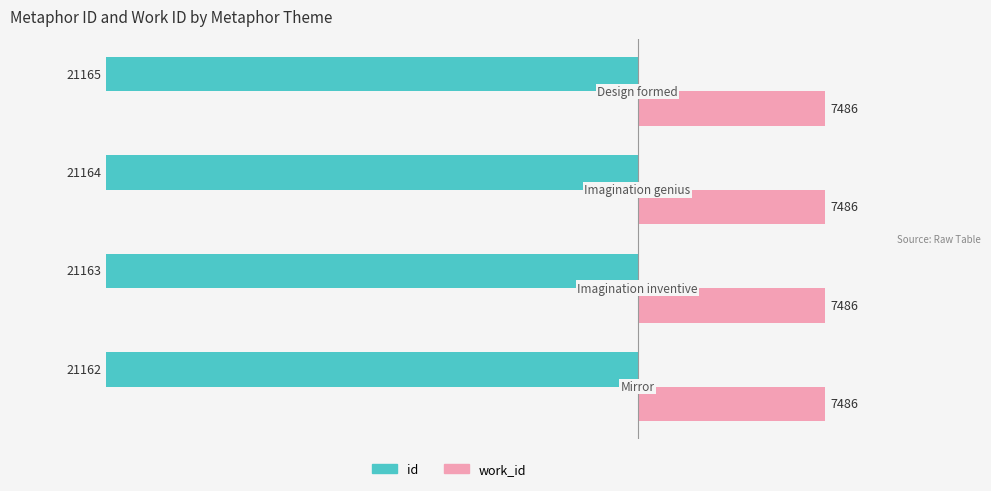

Which series has the widest spread of values?

id